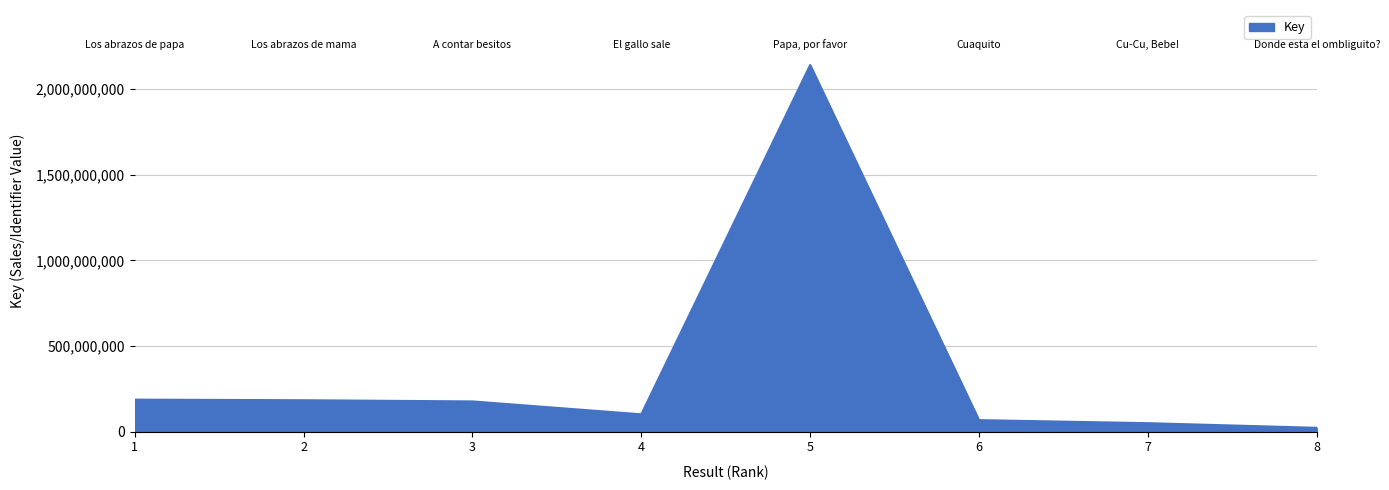

True or false: there are more than 0 points higher than both neighbors.

True